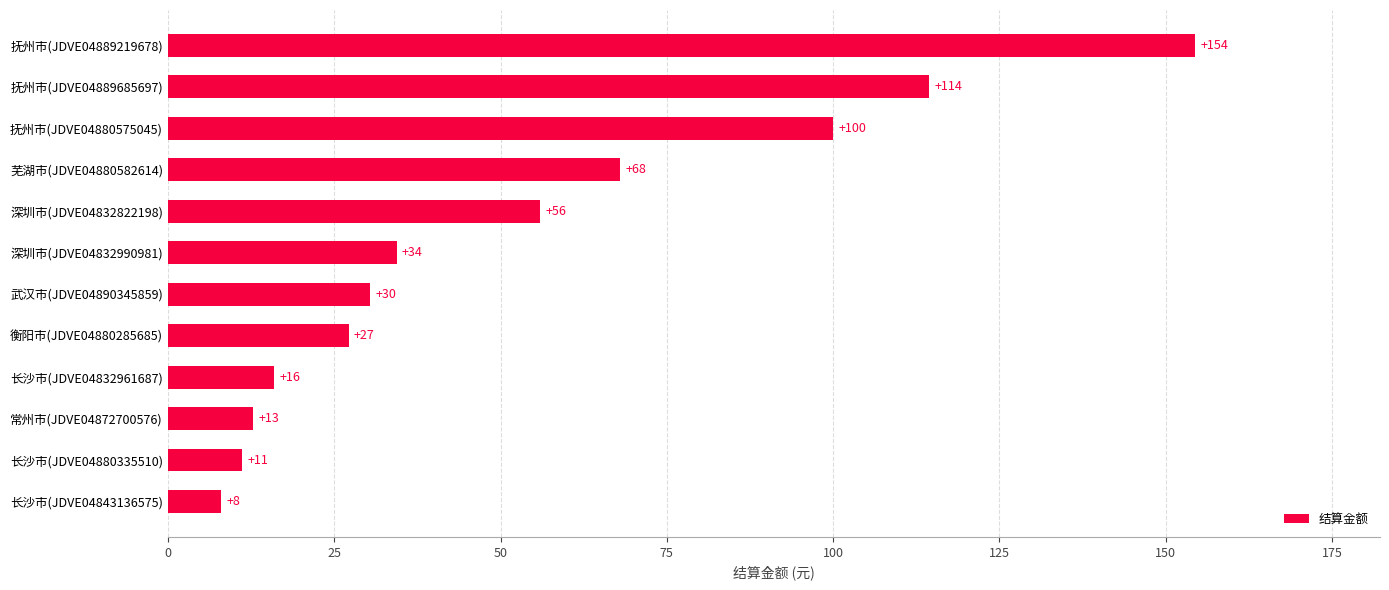

Rank the categories by value from highest to lowest.

抚州市(JDVE04889219678), 抚州市(JDVE04889685697), 抚州市(JDVE04880575045), 芜湖市(JDVE04880582614), 深圳市(JDVE04832822198), 深圳市(JDVE04832990981), 武汉市(JDVE04890345859), 衡阳市(JDVE04880285685), 长沙市(JDVE04832961687), 常州市(JDVE04872700576), 长沙市(JDVE04880335510), 长沙市(JDVE04843136575)